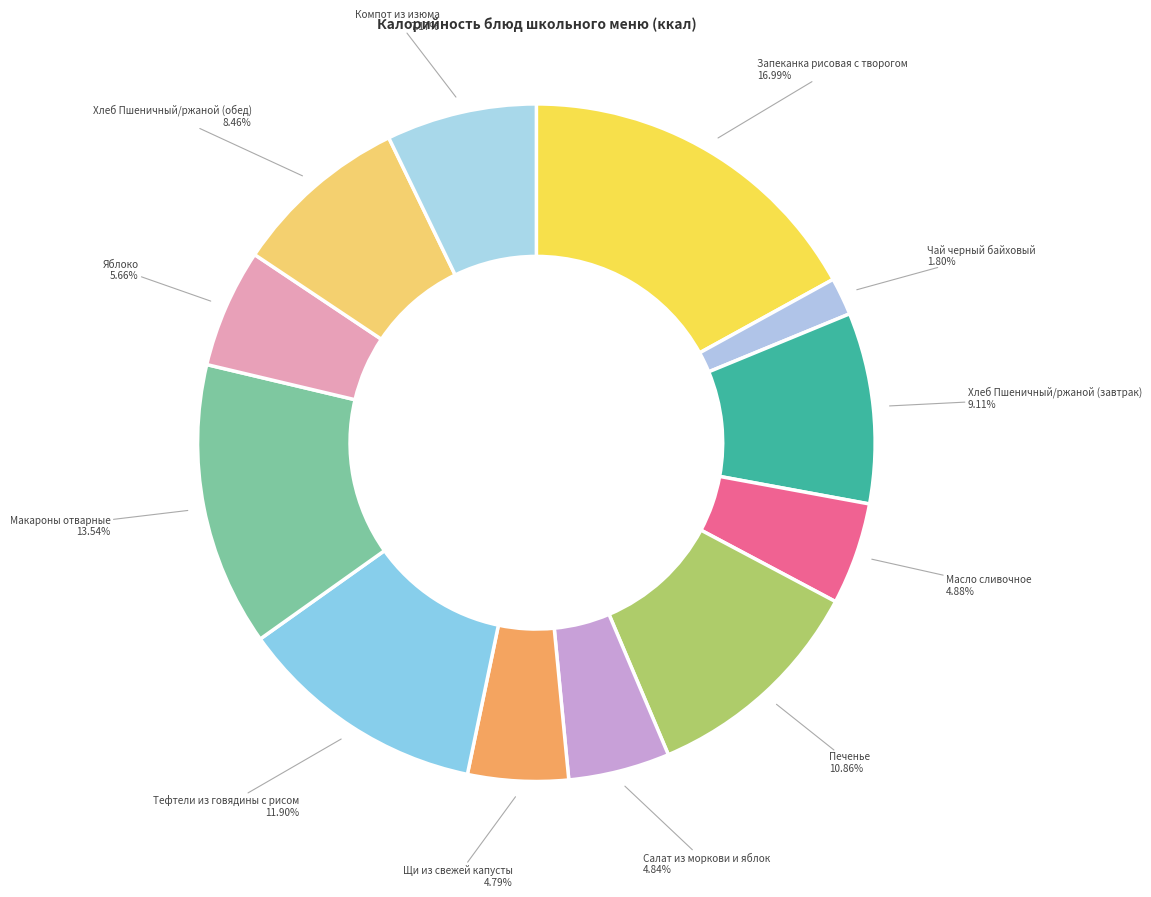

The Масло сливочное slice represents 5% of the pie. True or false?

True